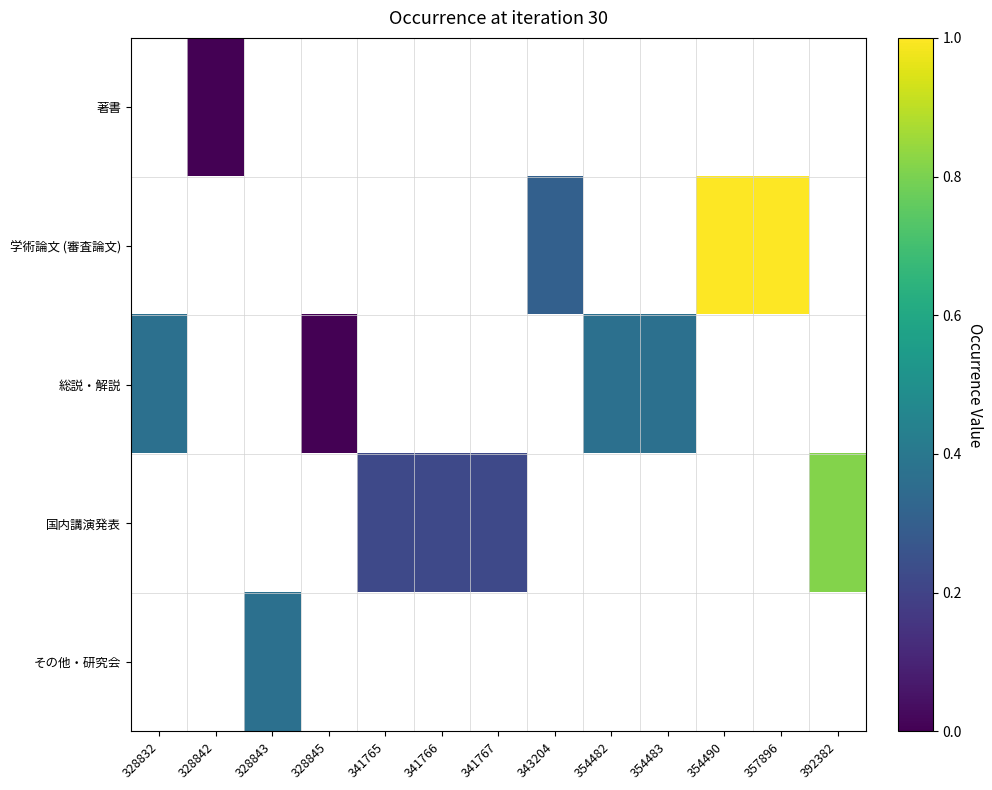

What is the difference between the maximum and minimum values in the 総説・解説 series?

0.4